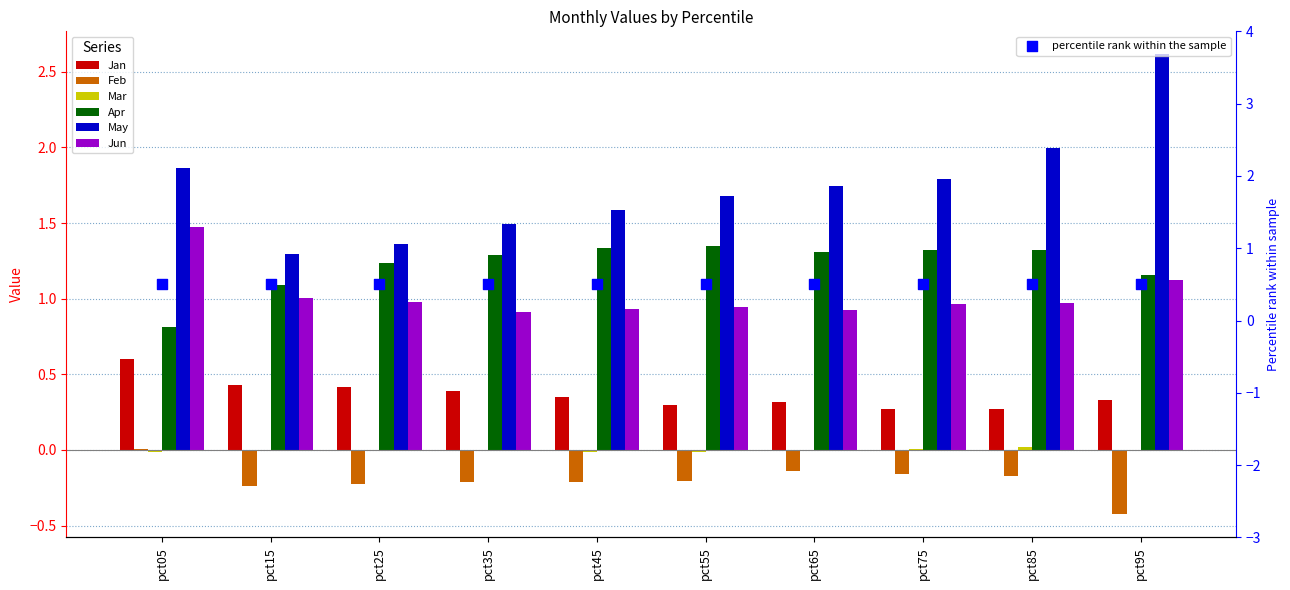

What is the total value across all series at pct55?

4.1